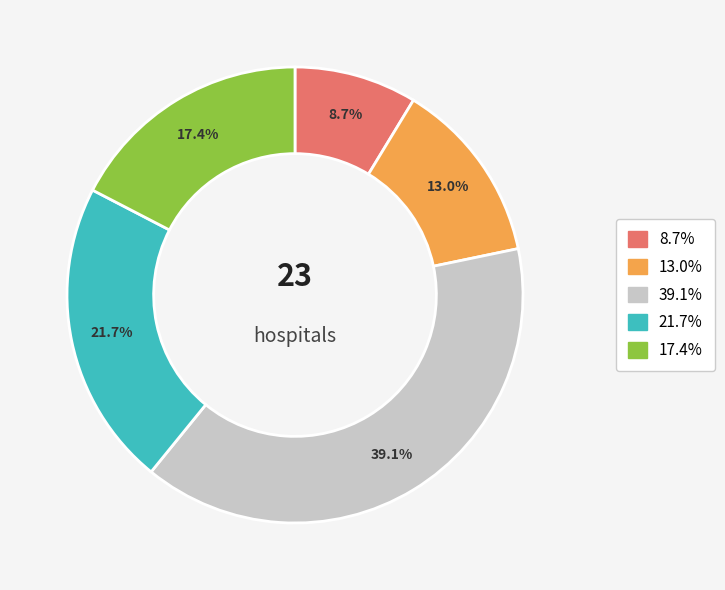

Does any single category account for the majority?

No